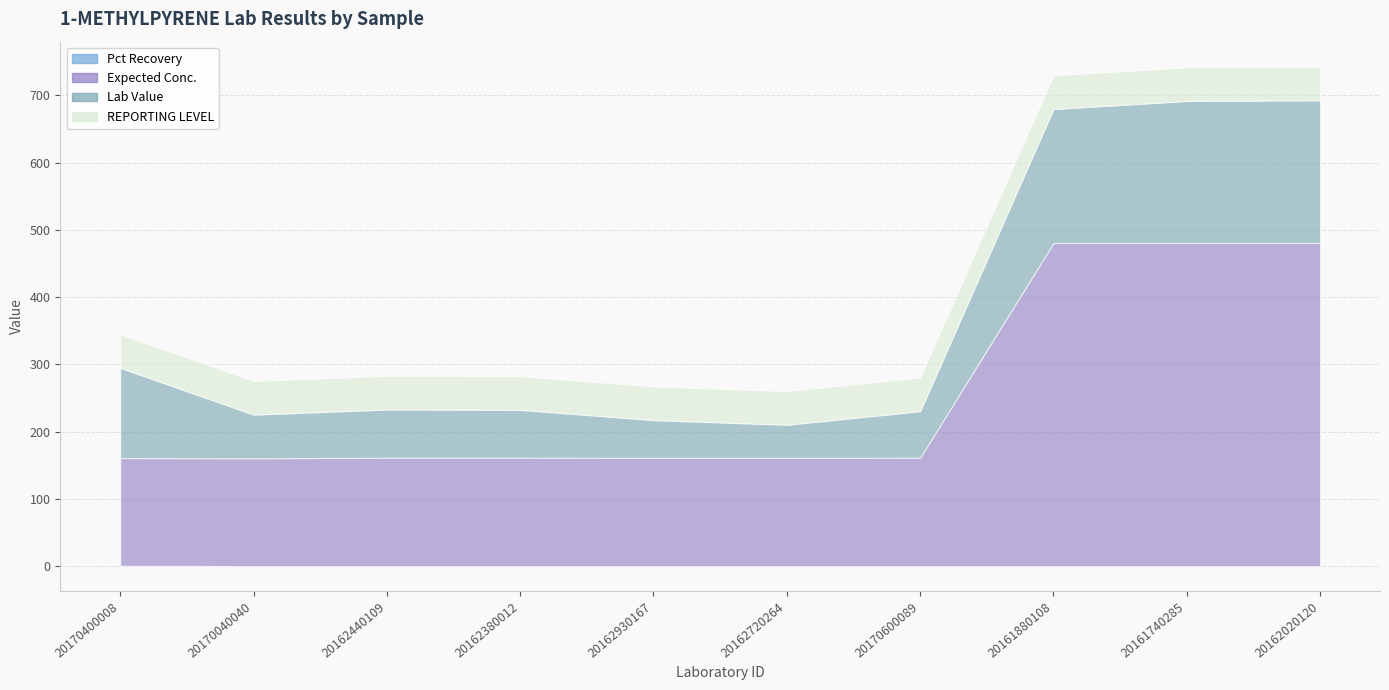

Which series changed the most between 20162440109 and 20162020120?

Expected Conc.